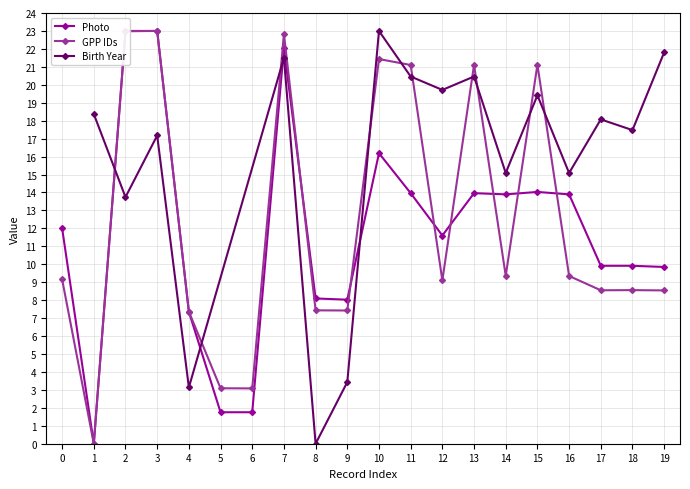

What is the difference between the maximum and second lowest values in the GPP IDs series?

19.9